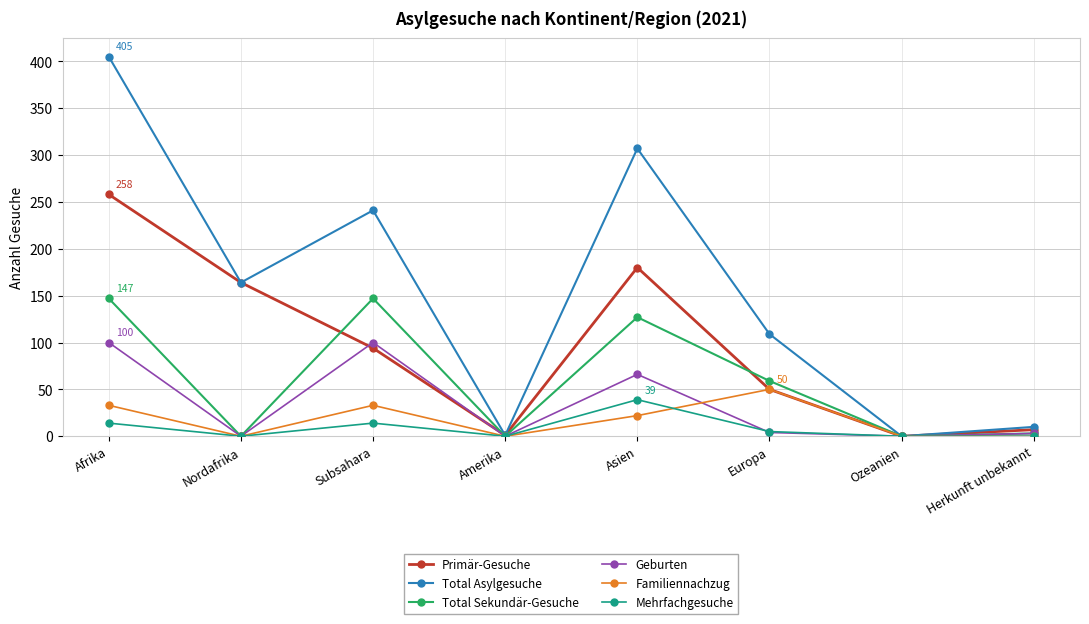

Which category has the highest value in the Mehrfachgesuche series?

Asien